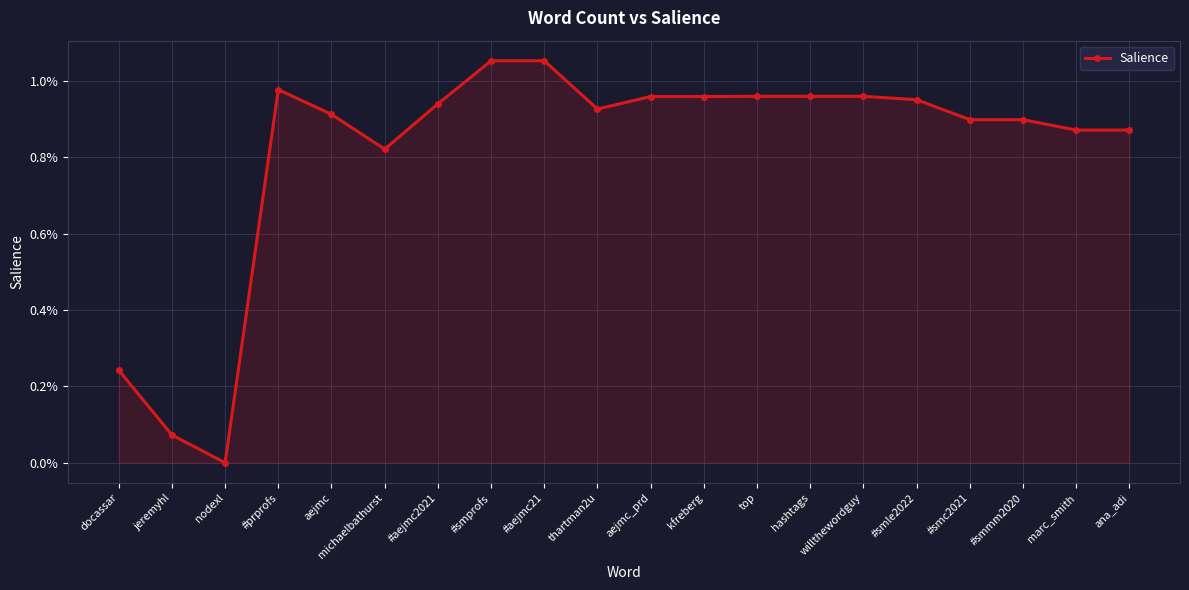

Does the chart display data point markers on the line(s)?

Yes